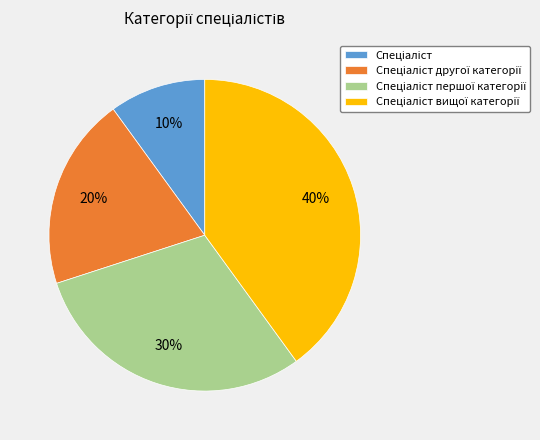

To the nearest percent, what is the average slice percentage?

25%